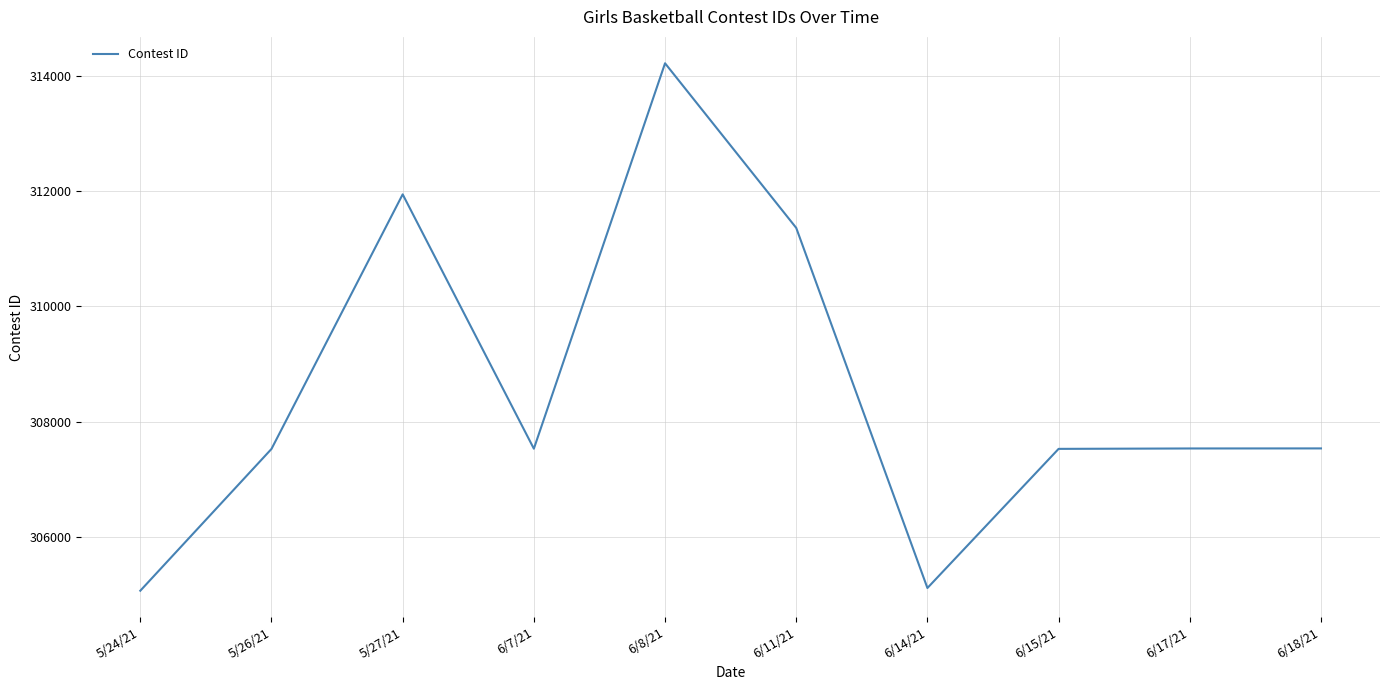

What is the greatest value displayed?

314226